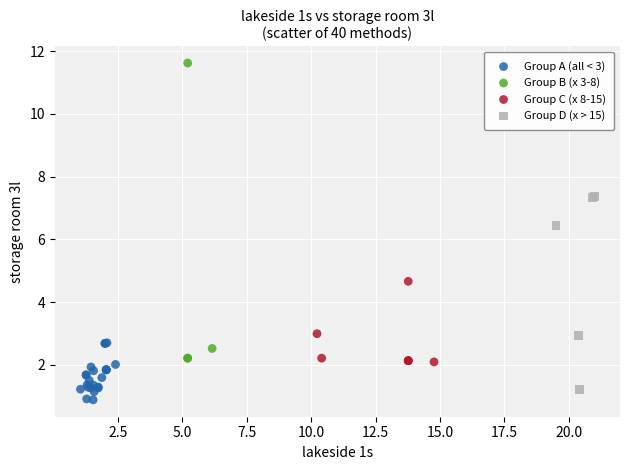

Which series has the widest spread of Y values?

Group B (x 3-8)